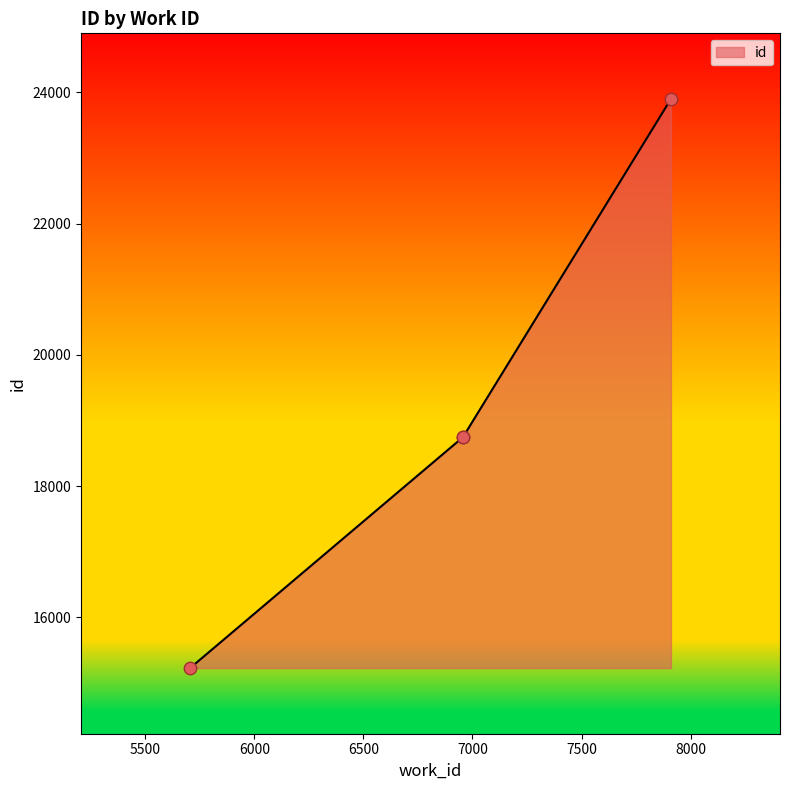

What is the change in value from 5705 to 6956?

+3517